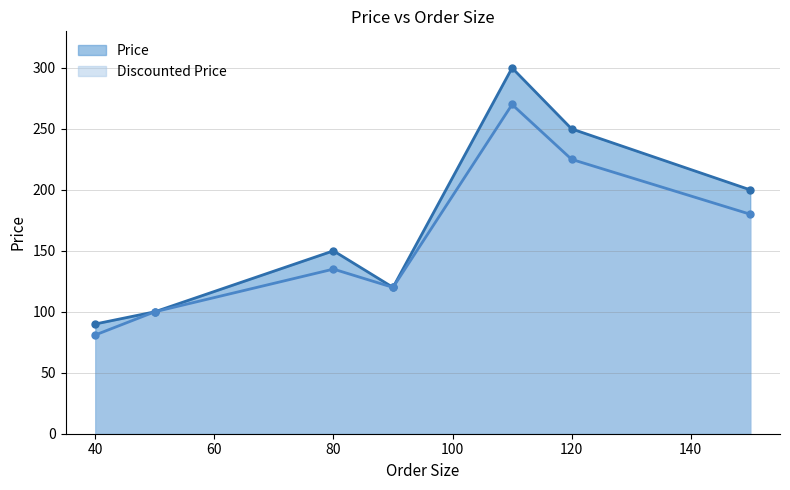

What is the lowest value of the Price series?

90